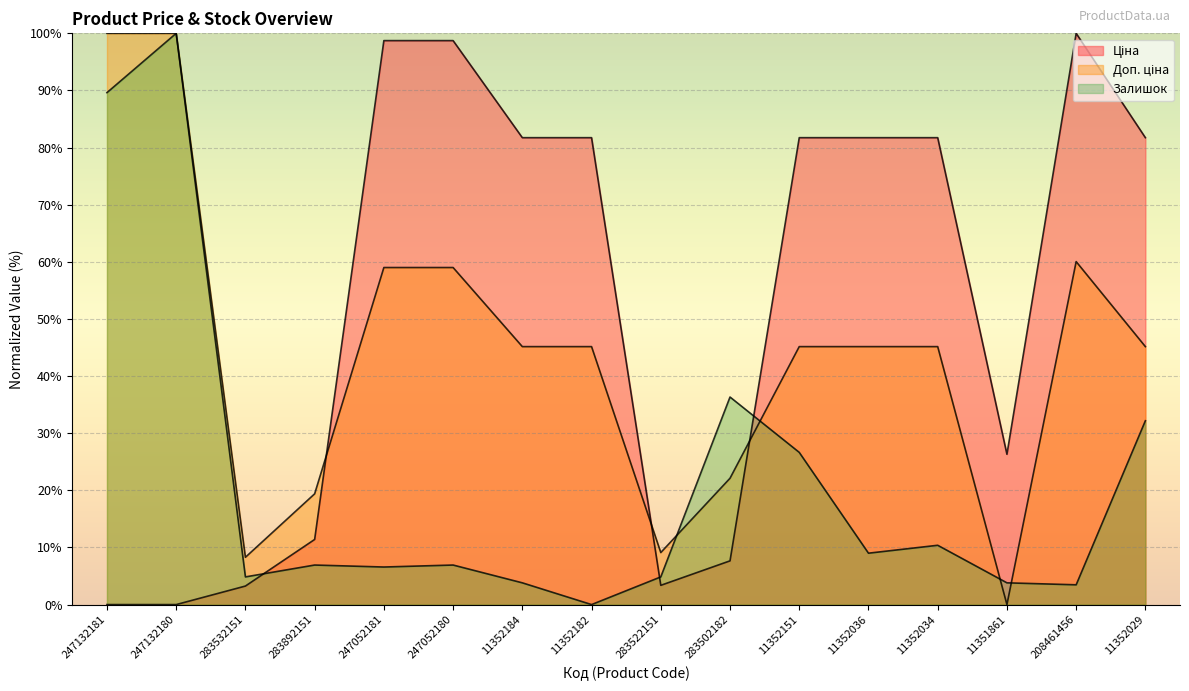

At which label does Ціна reach its minimum?

247132181